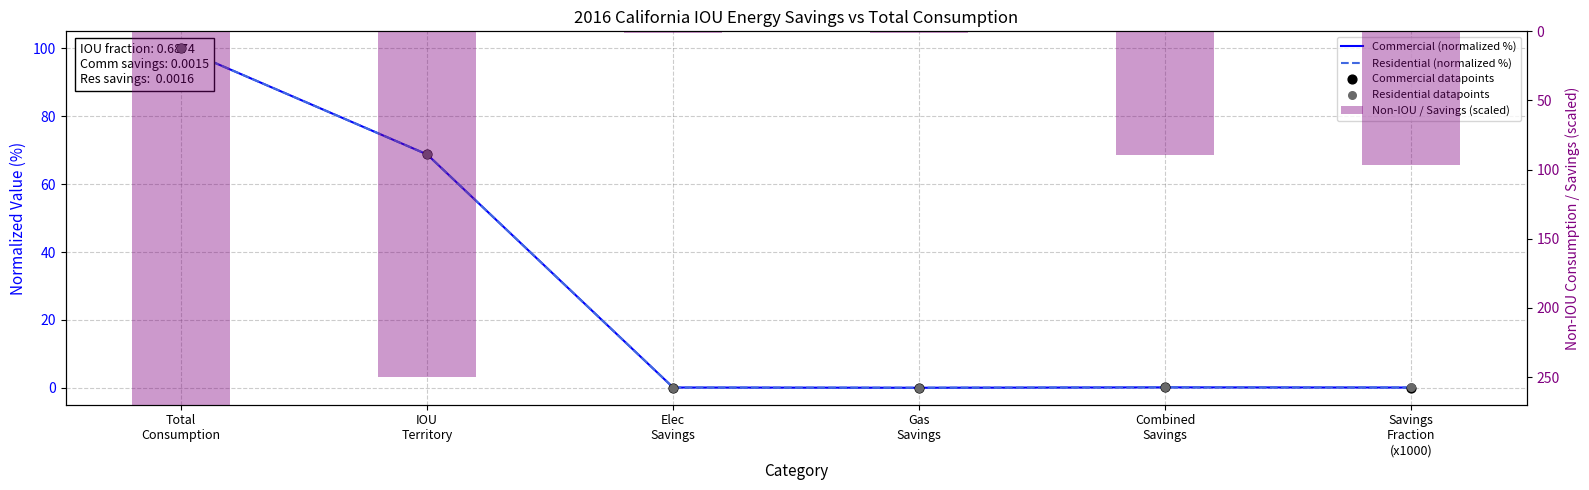

What are all the series names shown in the legend?

Commercial (normalized %), Residential (normalized %), Commercial datapoints, Residential datapoints, Non-IOU / Savings (scaled)